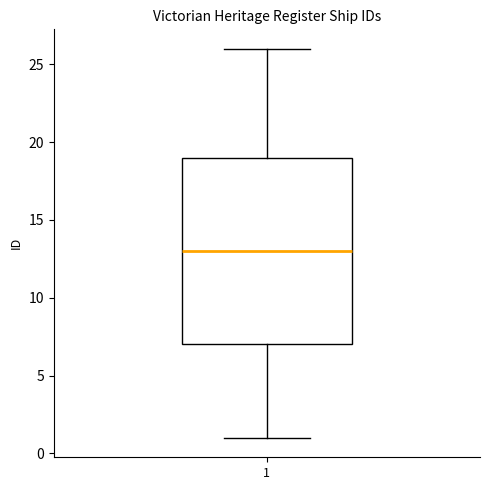

Read this box plot against the y-axis: the position of the median line, the range covered by the box, and the ends of both whiskers. The values are not printed on the chart, so give them approximately, as read against the axis.

median 13, box 7 to 19, whiskers 1 to 26